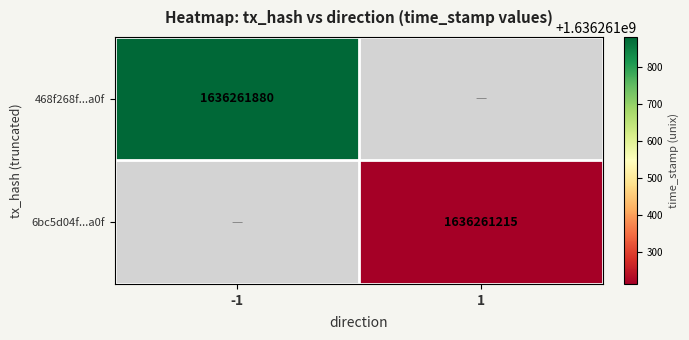

The 468f268f7238812aca8147360975202b1d03a0f series shows 1636261880 at time_stamp. True or false?

True